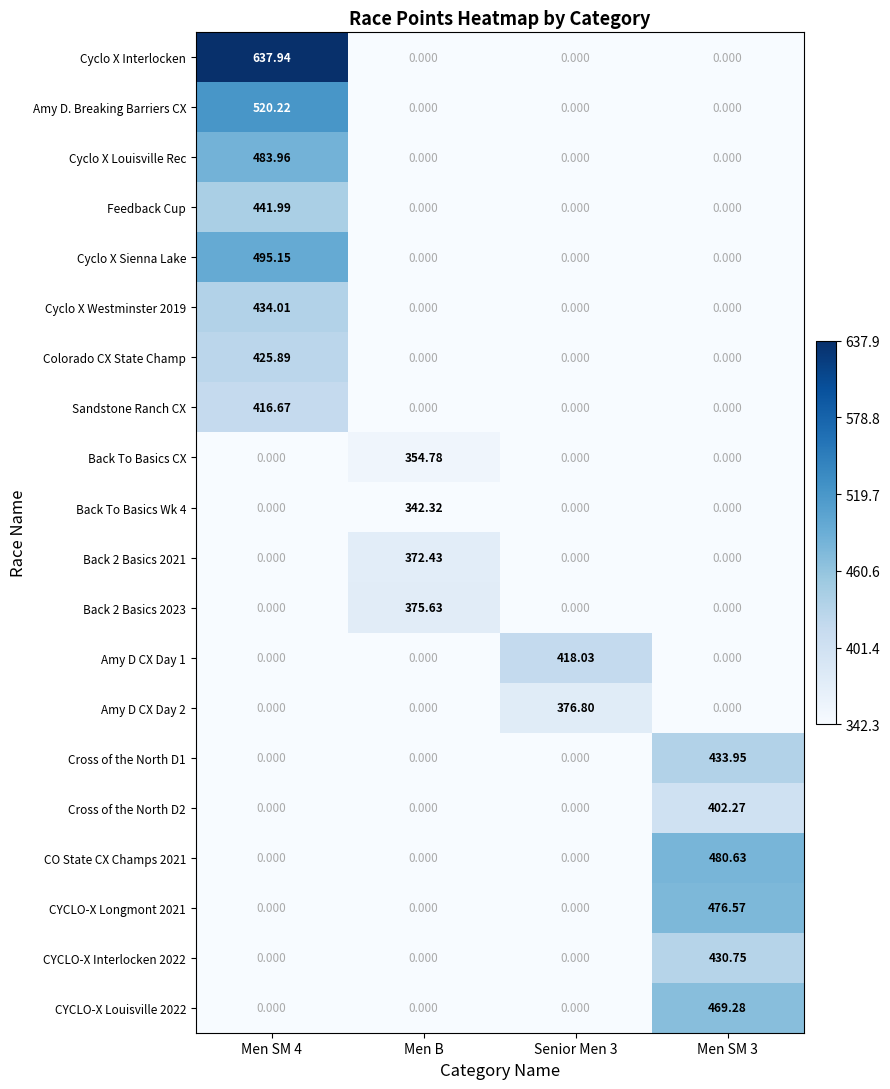

Which series has the largest total across all categories?

Cyclo X Interlocken